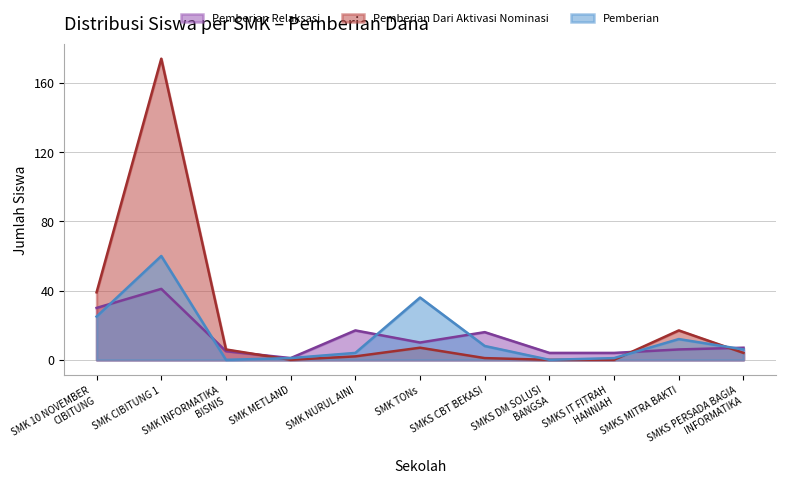

What is the maximum value shown in the chart?

174